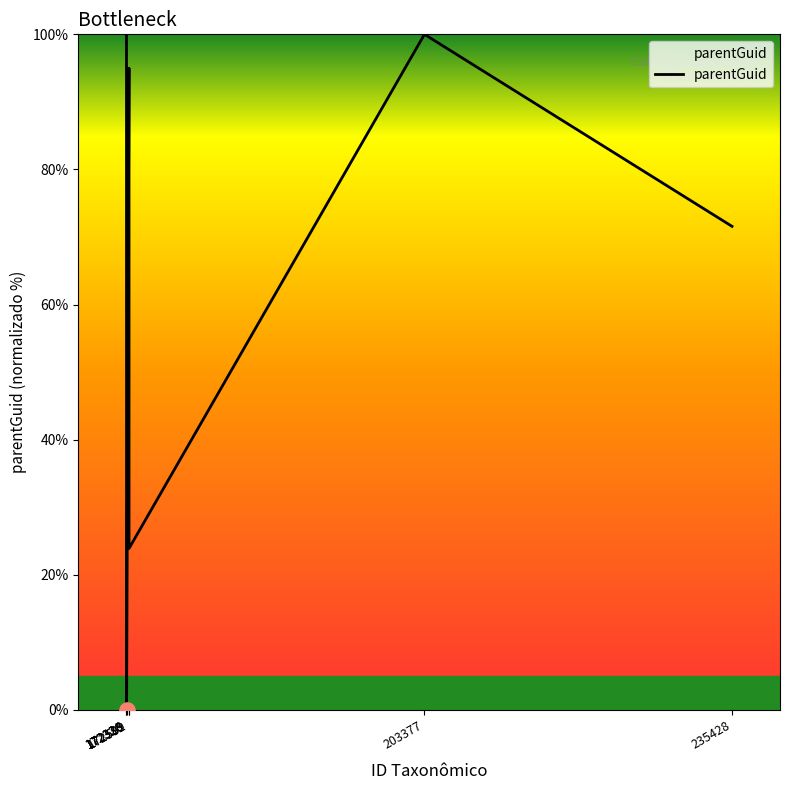

Between 172328 and 172589, which is larger?

172589